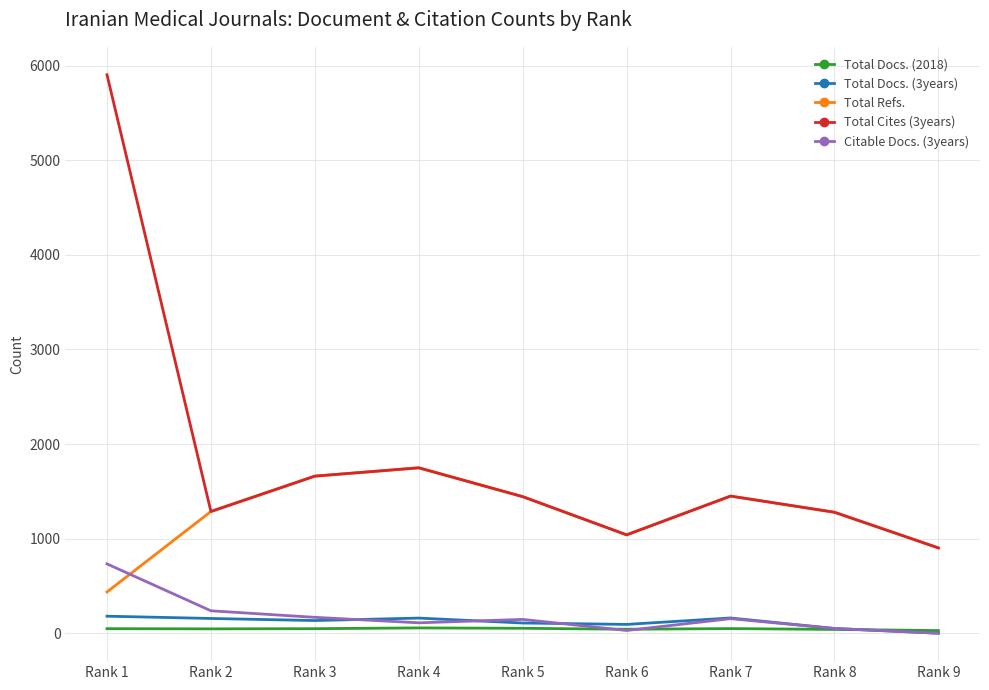

In Total Docs. (2018), how many points are lower than both neighbors (excluding endpoints)?

2